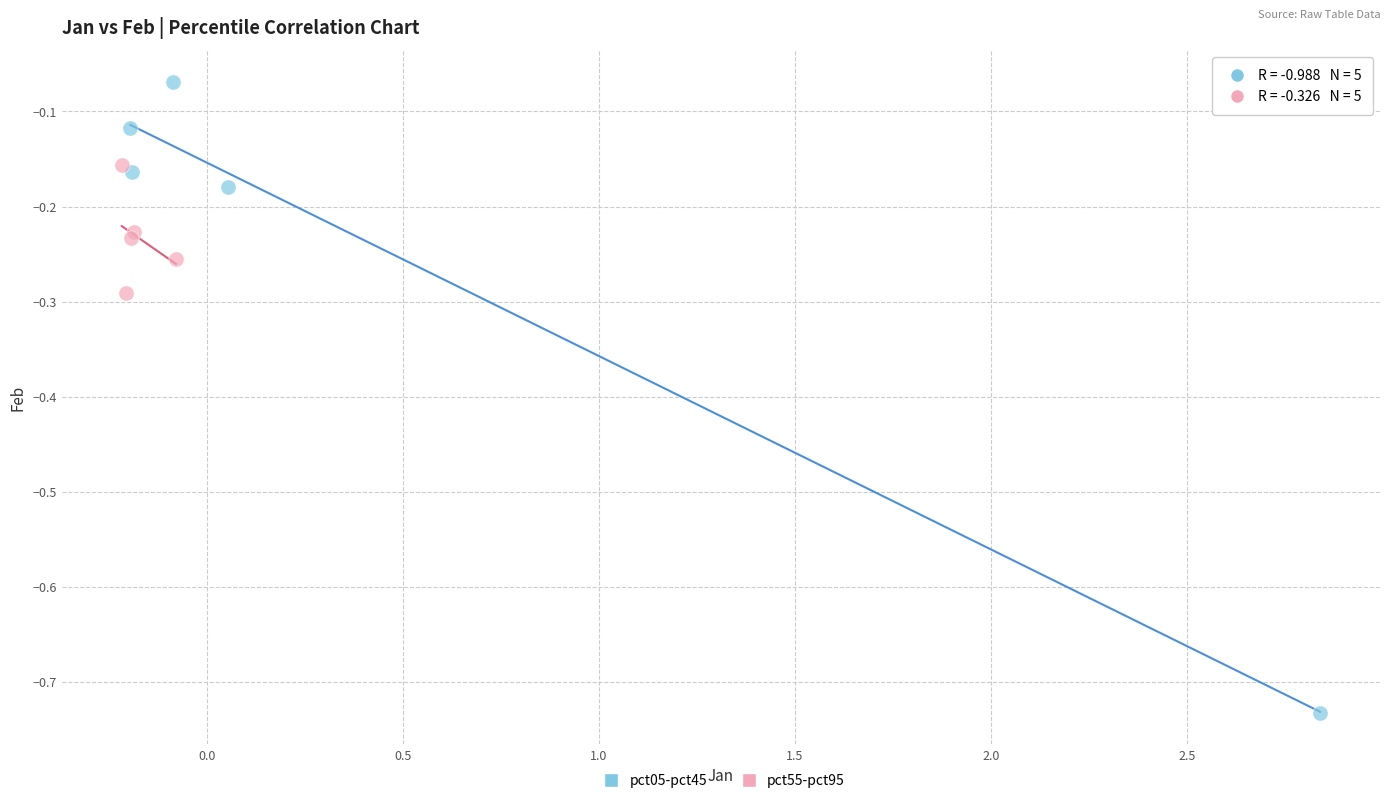

What are all the series names shown in the legend?

pct05-pct45, pct55-pct95